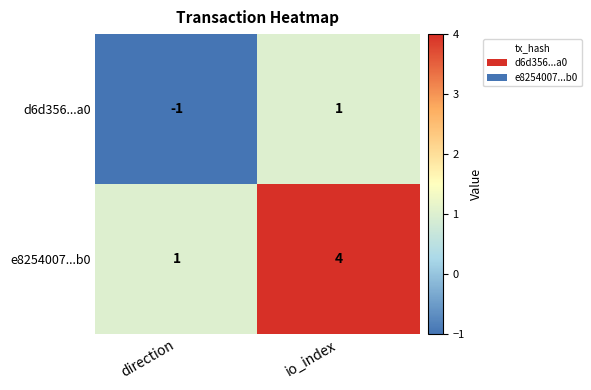

At which label is e8254007...b0 closest to 2?

direction